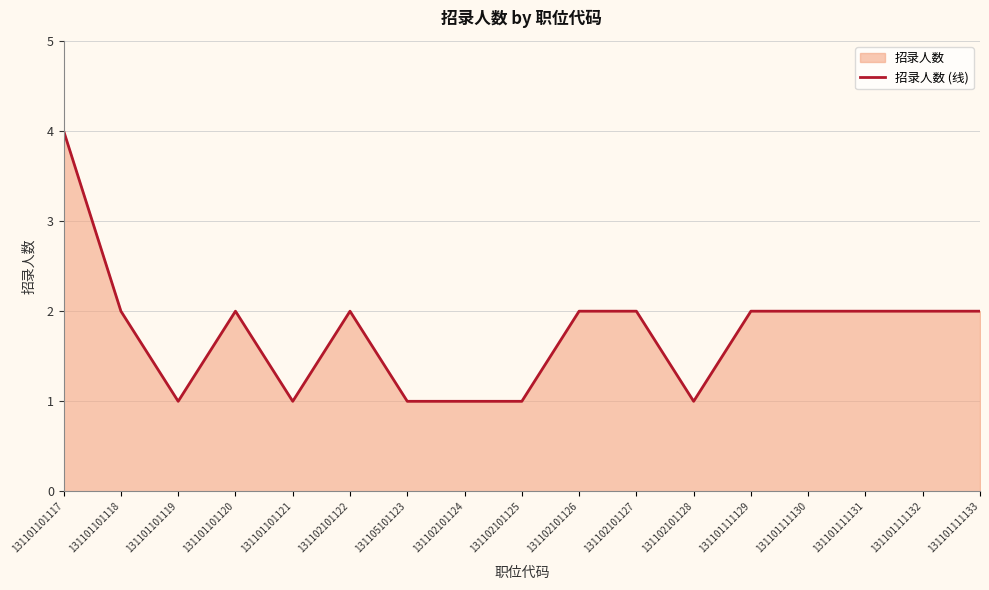

What is the value of the 3rd point from the left?

1